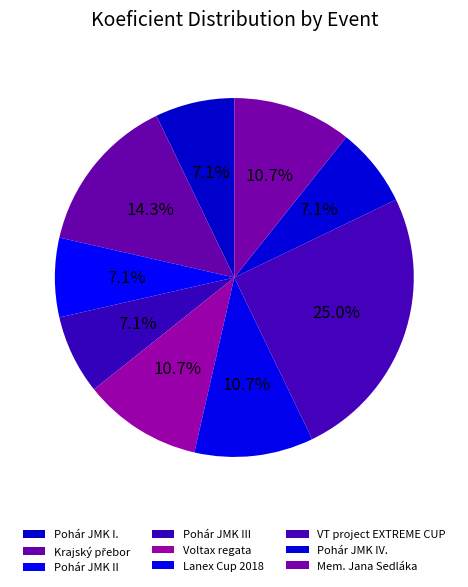

Is there a majority slice in this chart?

No